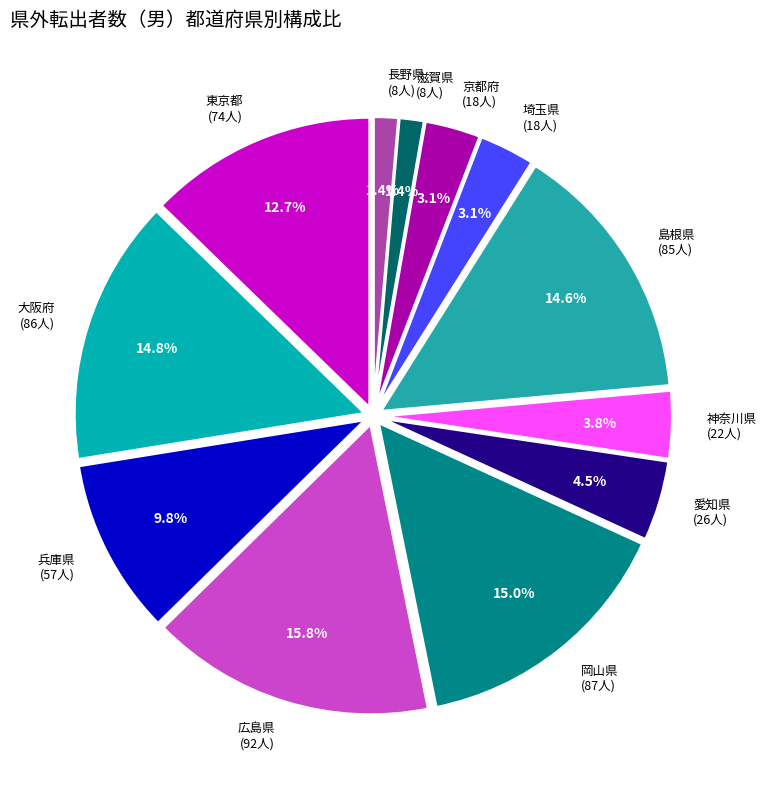

True or false: 兵庫県 accounts for 10% of the total.

True